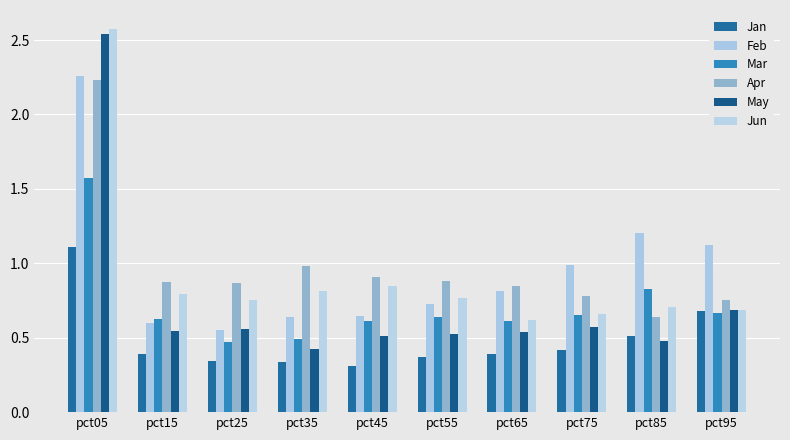

How many bars are there in each group?

6